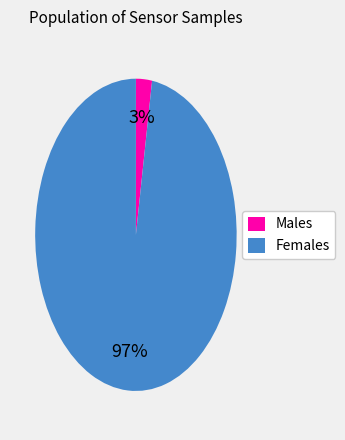

Does any single category account for the majority?

Yes